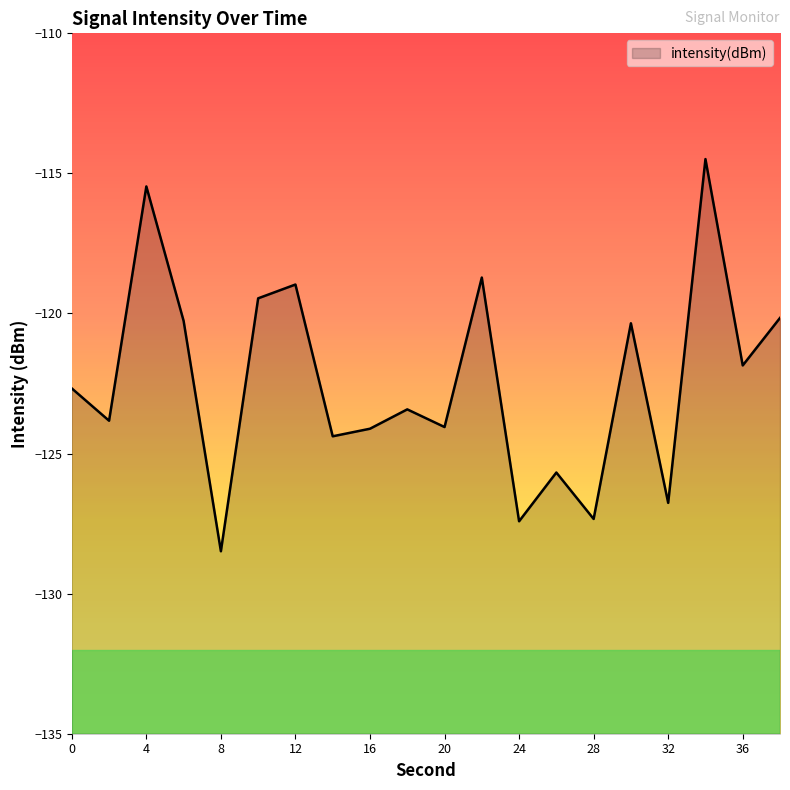

Rank the categories by value from highest to lowest.

34, 4, 22, 12, 10, 38, 6, 30, 36, 0, 18, 2, 20, 16, 14, 26, 32, 28, 24, 8